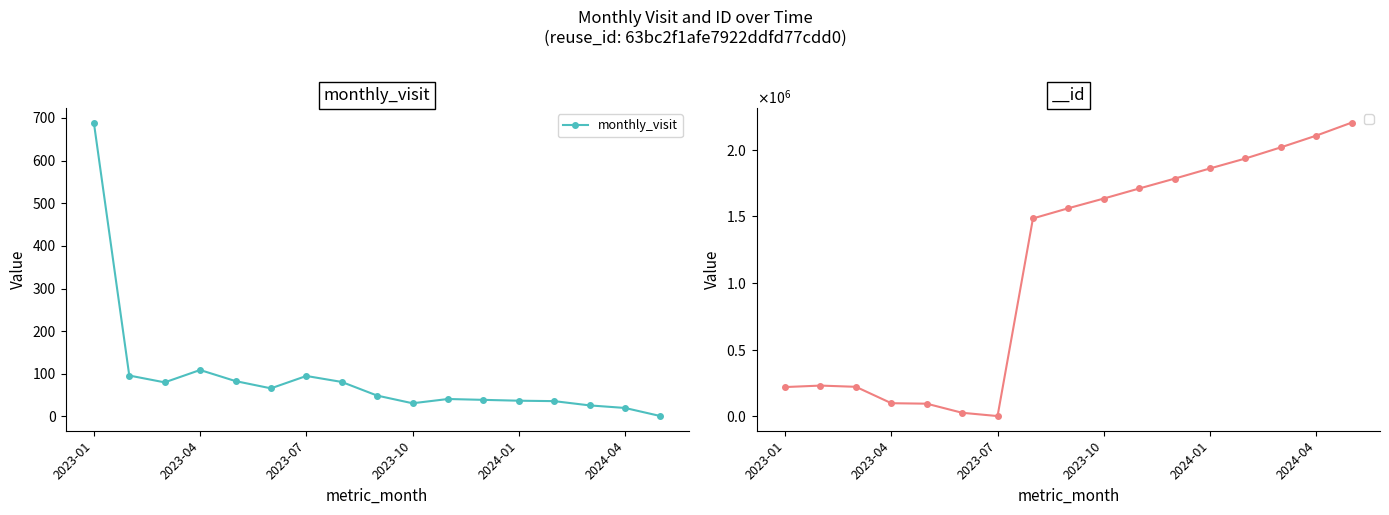

What is the average value?

93